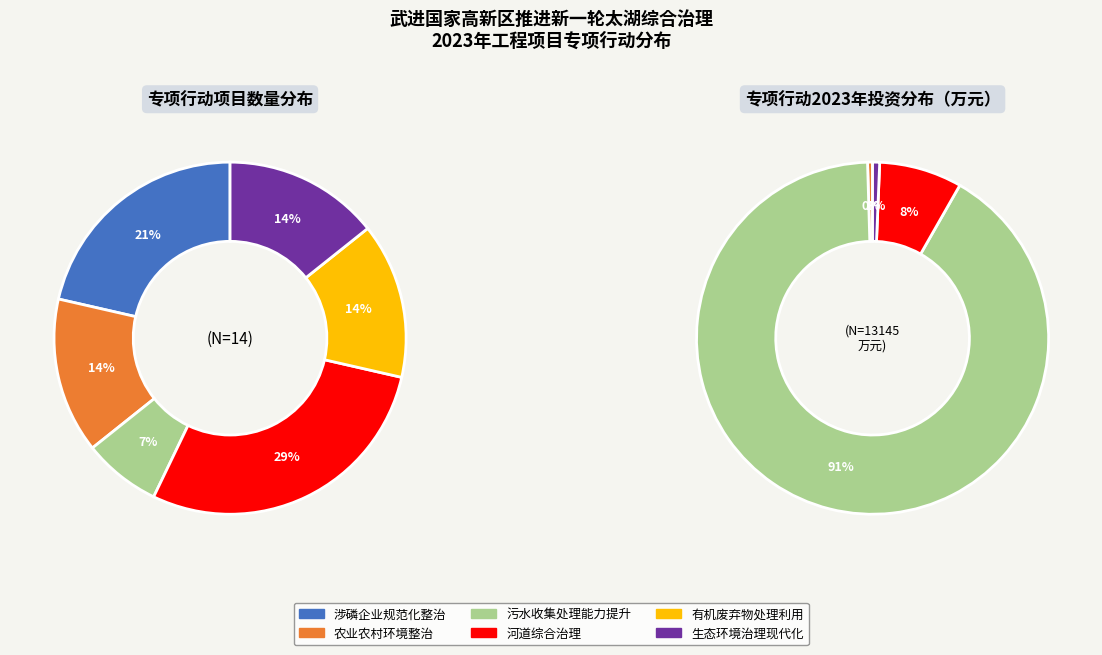

Approximately how many times larger is the value at 有机废弃物处理利用 compared to 河道综合治理?

0.5